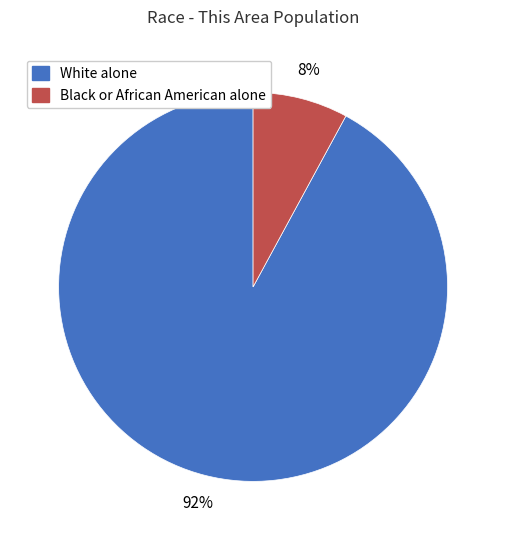

To the nearest percent, what is the difference between the White alone and Black or African American alone slice percentages?

84%